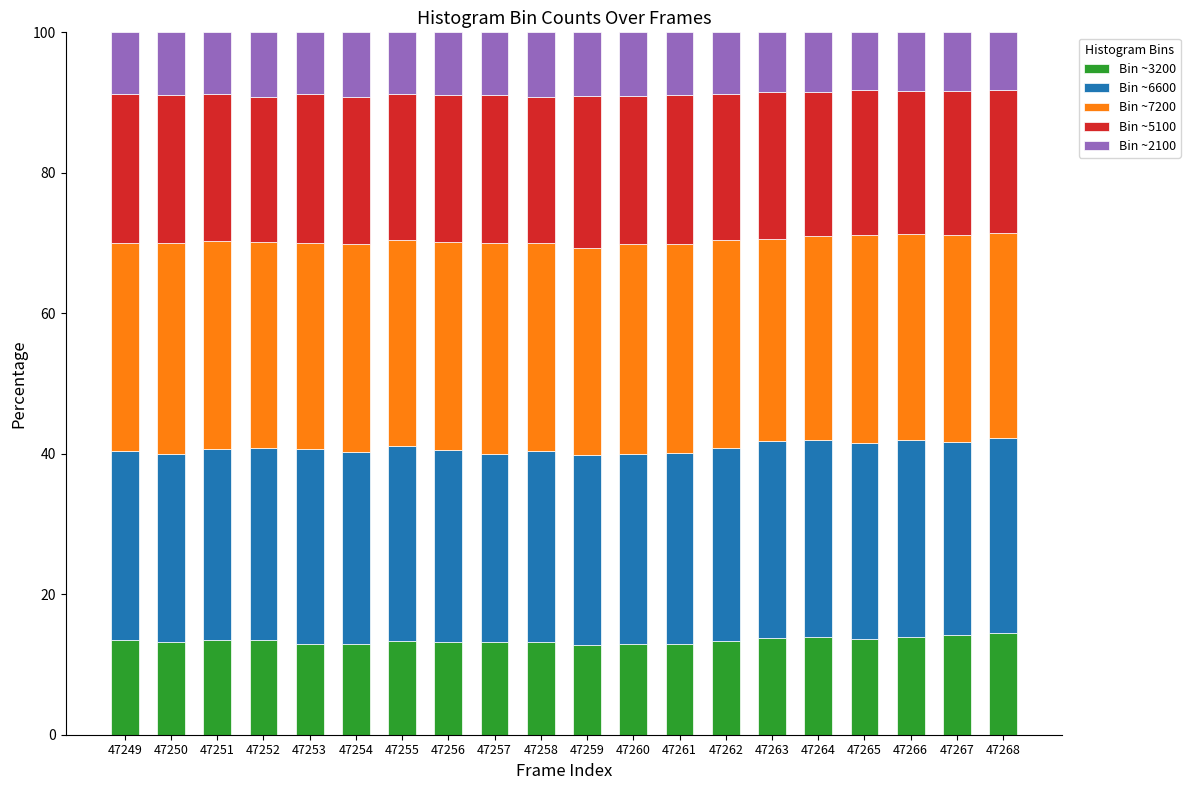

What is the total value across all series at 47249?

100.0